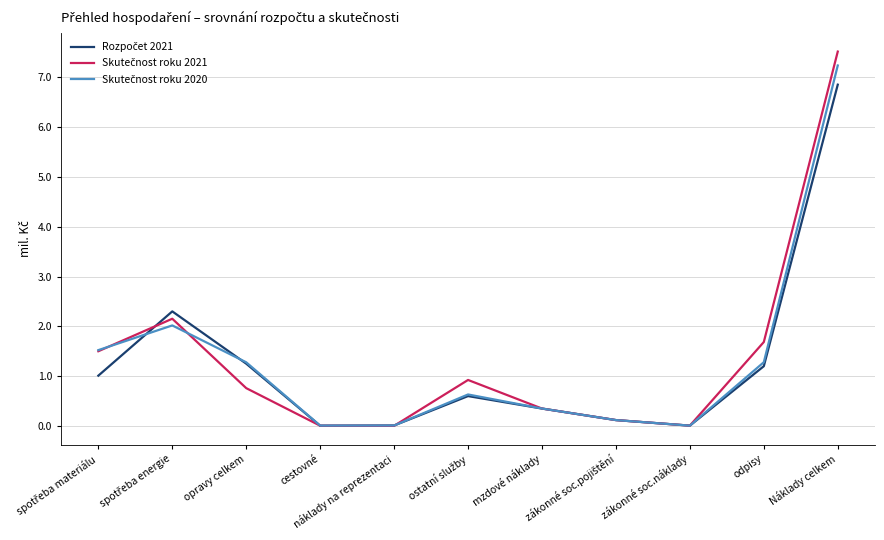

What is the spread (max minus min) of values at opravy celkem?

0.5